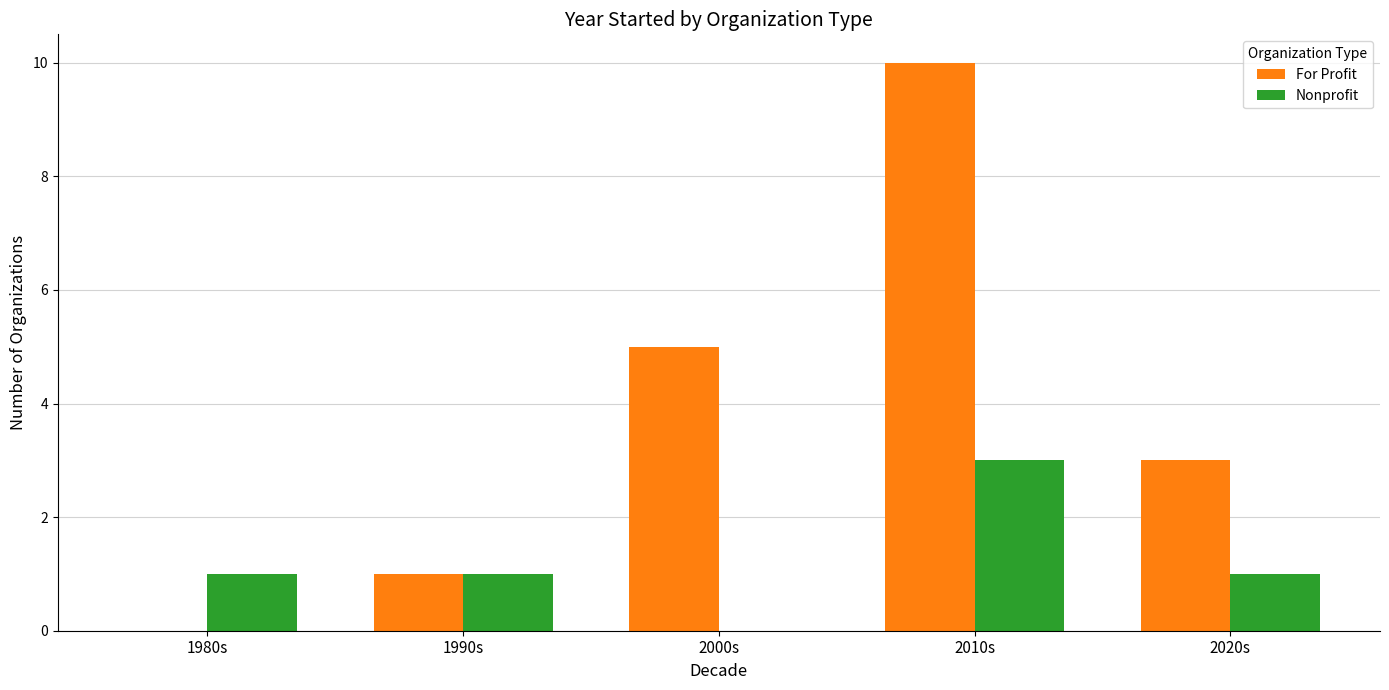

Count the number of categories in the chart.

5